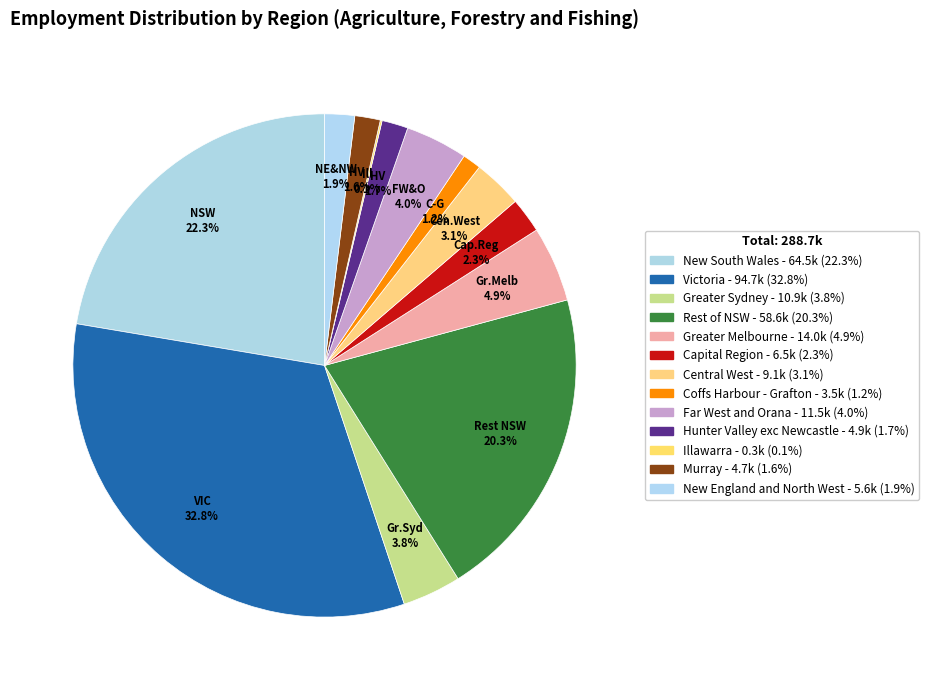

To the nearest percent, what portion does Murray represent?

2%